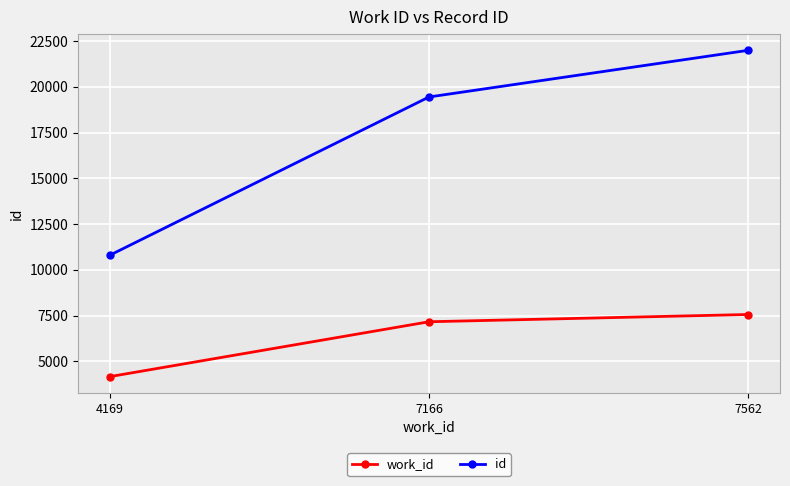

Where is work_id nearest to the value 5865?

7166